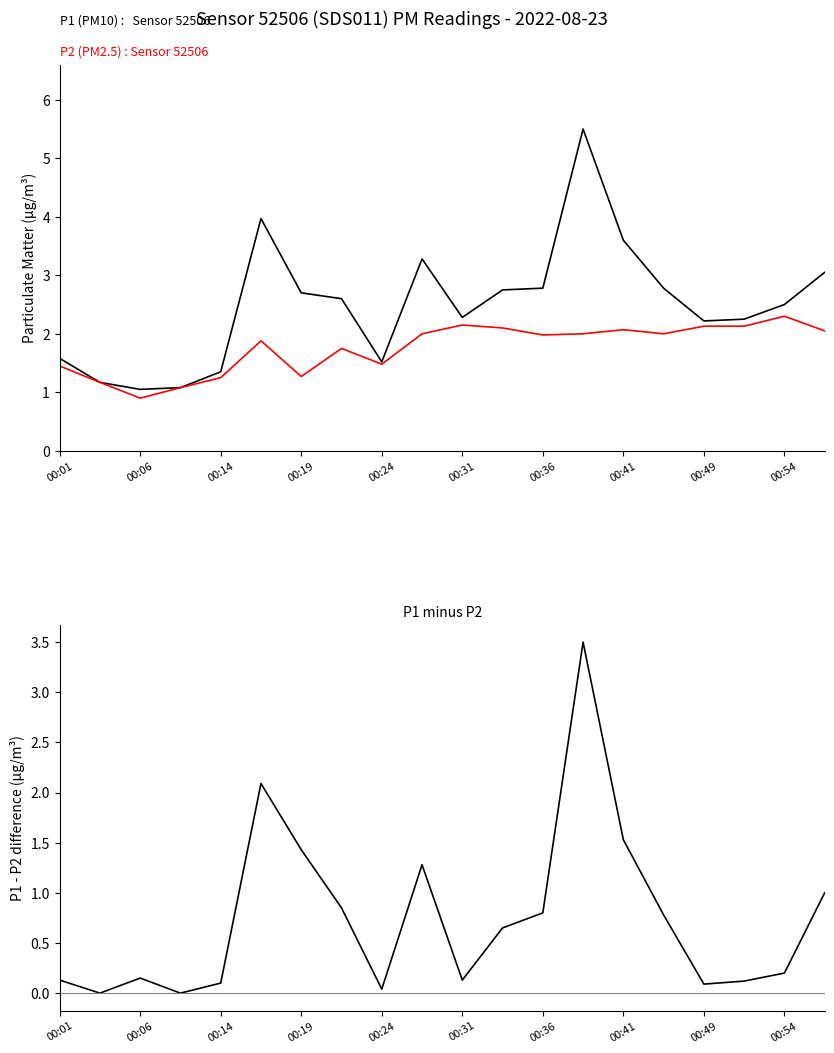

Which category has the lowest value across all series?

00:06